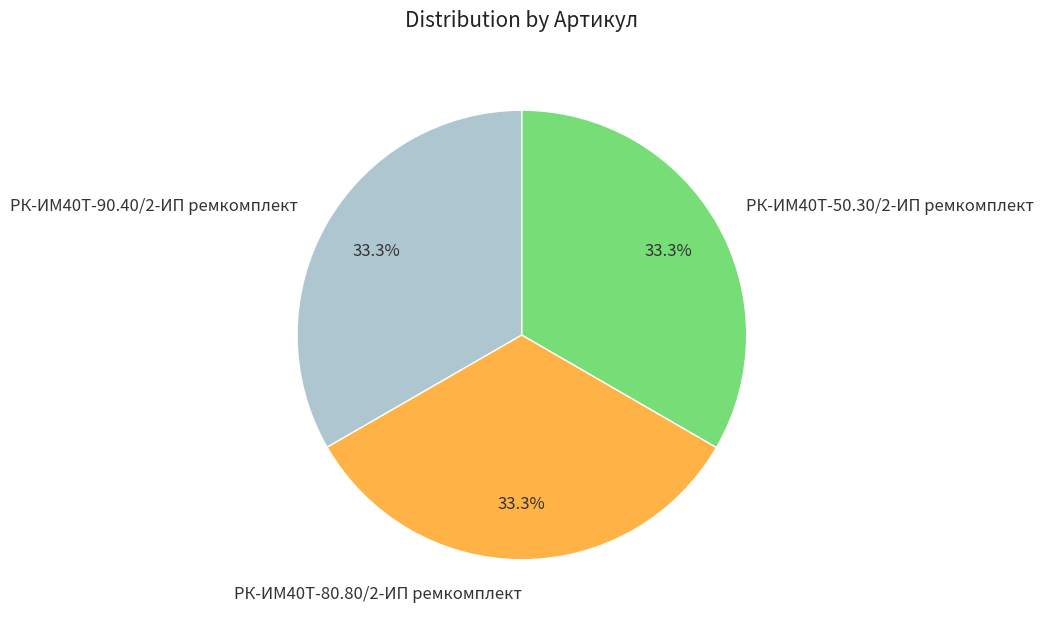

To the nearest percent, what is the combined percentage of РК-ИМ40T-90.40/2-ИП ремкомплект and РК-ИМ40T-80.80/2-ИП ремкомплект?

67%